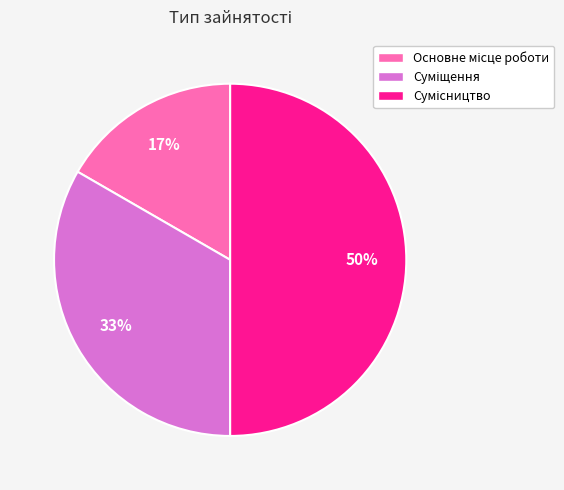

To the nearest percent, what is the average slice percentage?

33%